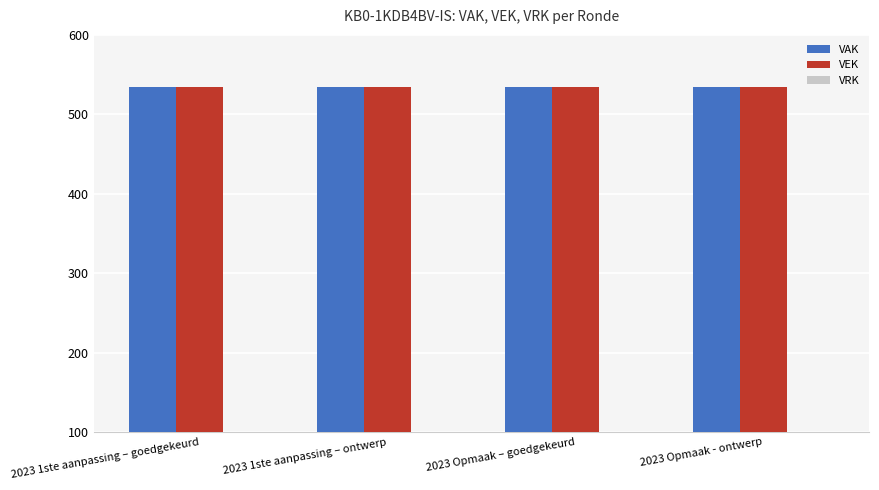

The value of VRK at 2023 Opmaak – goedgekeurd is 0. True or false?

True